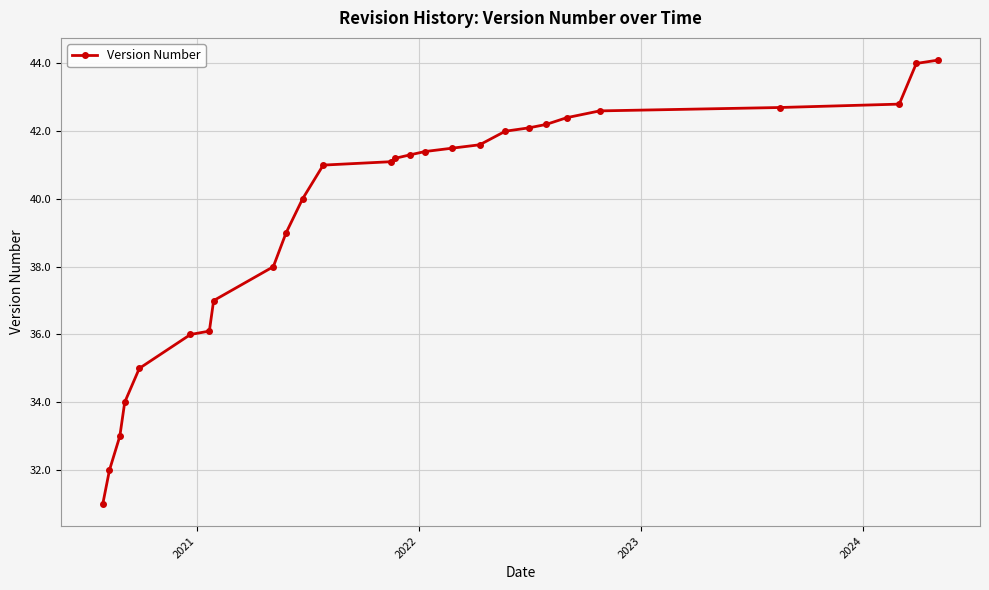

What is the value of the 20th point from the left?

42.1